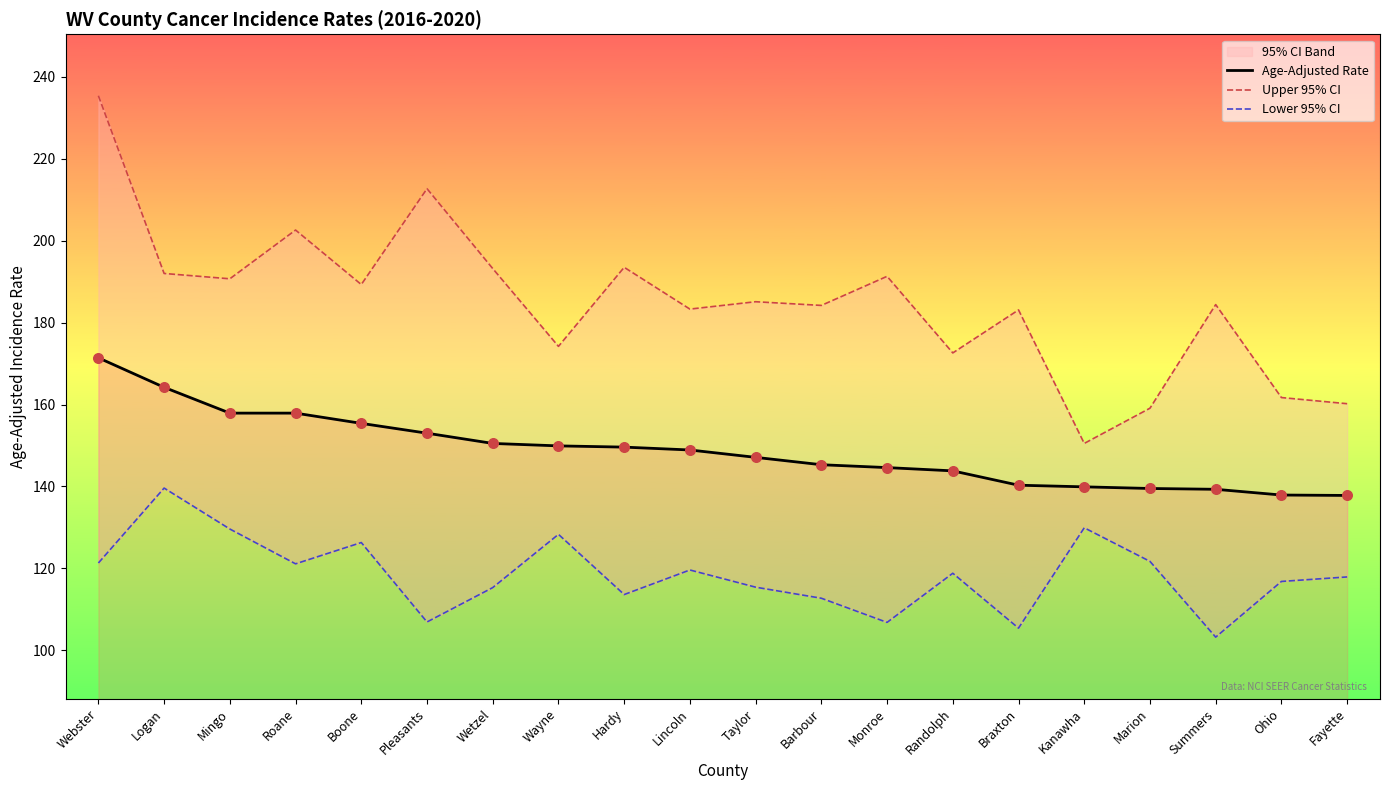

Which series contains the highest Y value?

Upper 95% CI